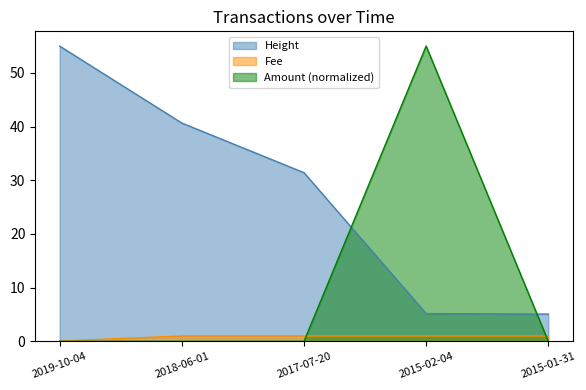

What is the sum of all Fee values?

4.1